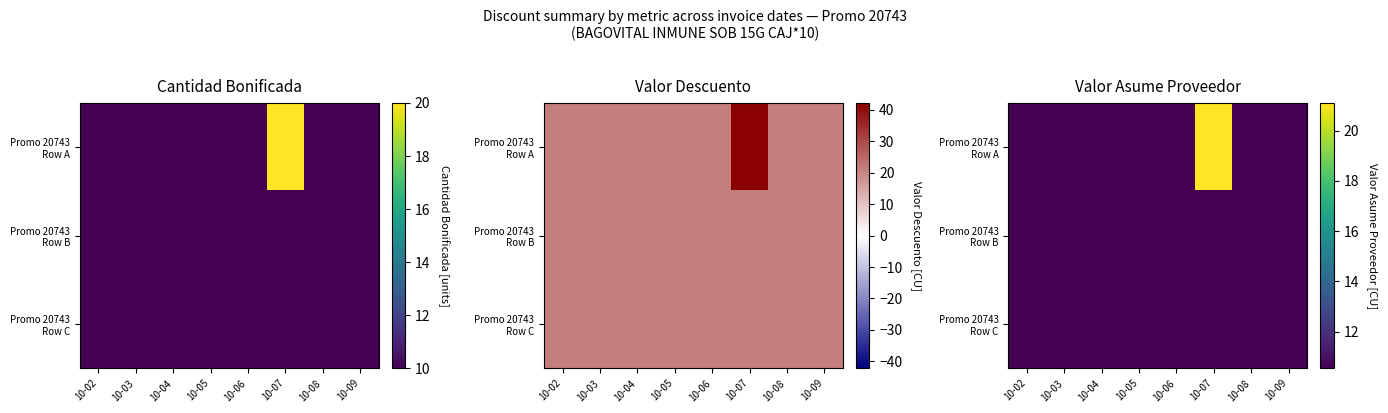

True or false: Promo 20743 Row B has a value of 17.4 at 10-05.

False